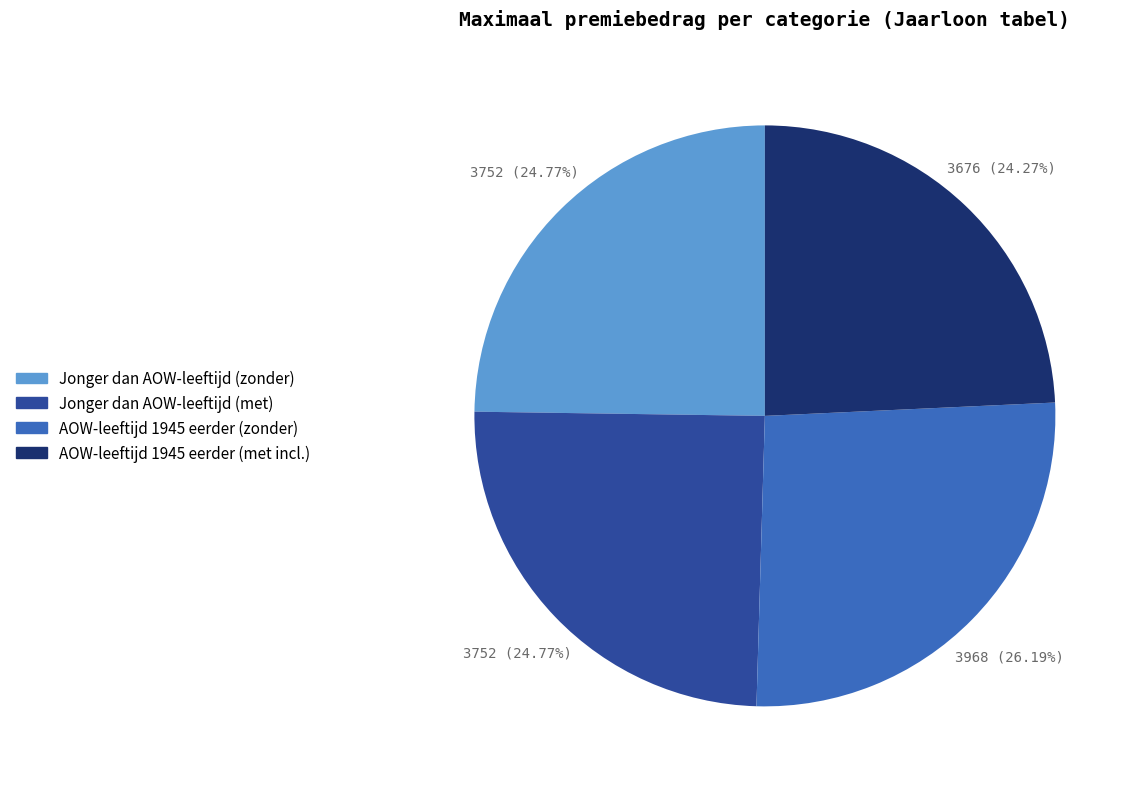

The Jonger dan AOW-leeftijd (met) slice represents 34% of the pie. True or false?

False